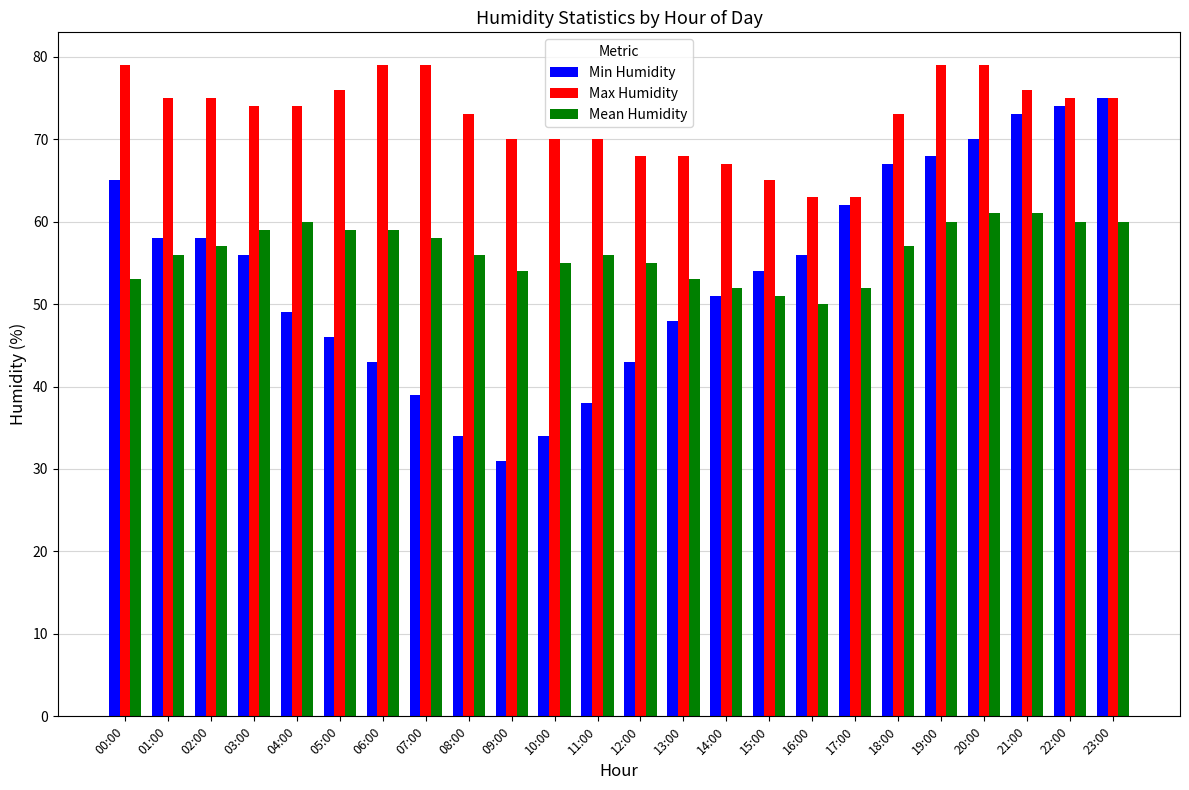

What is the smallest value displayed?

31